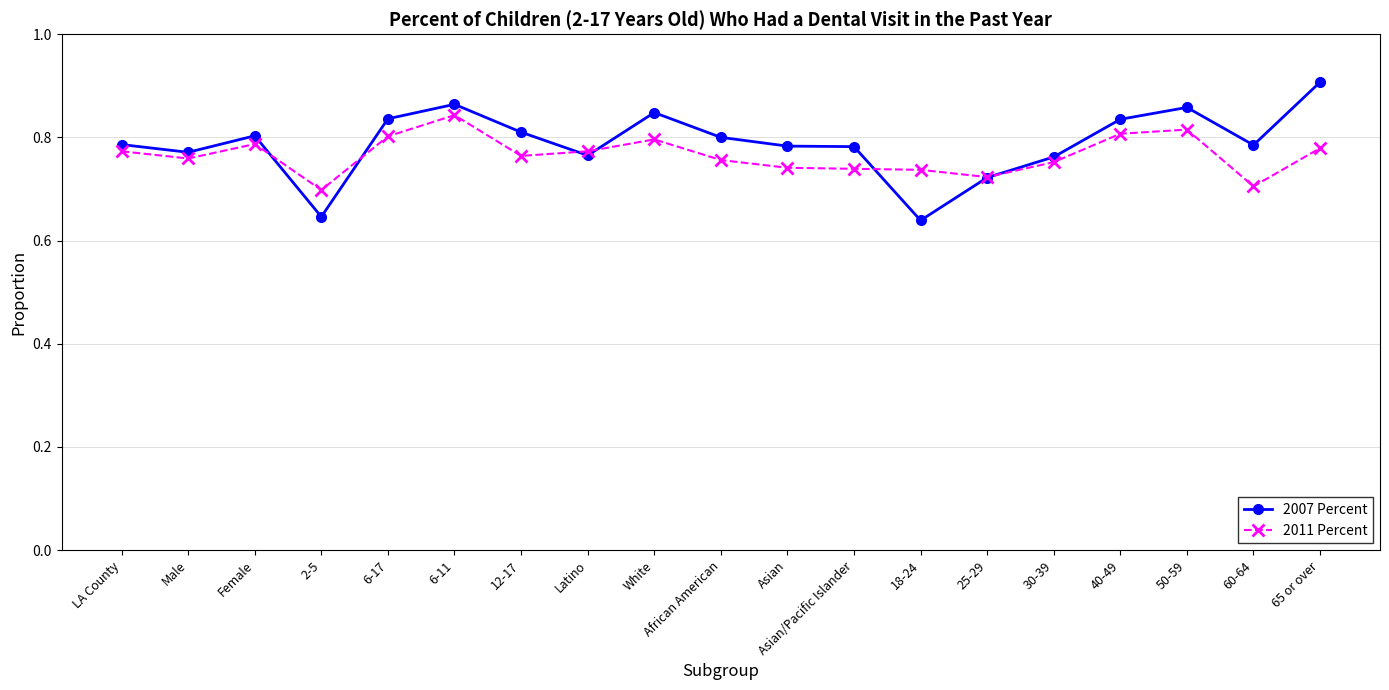

Is this an area chart (filled region under the line)?

No